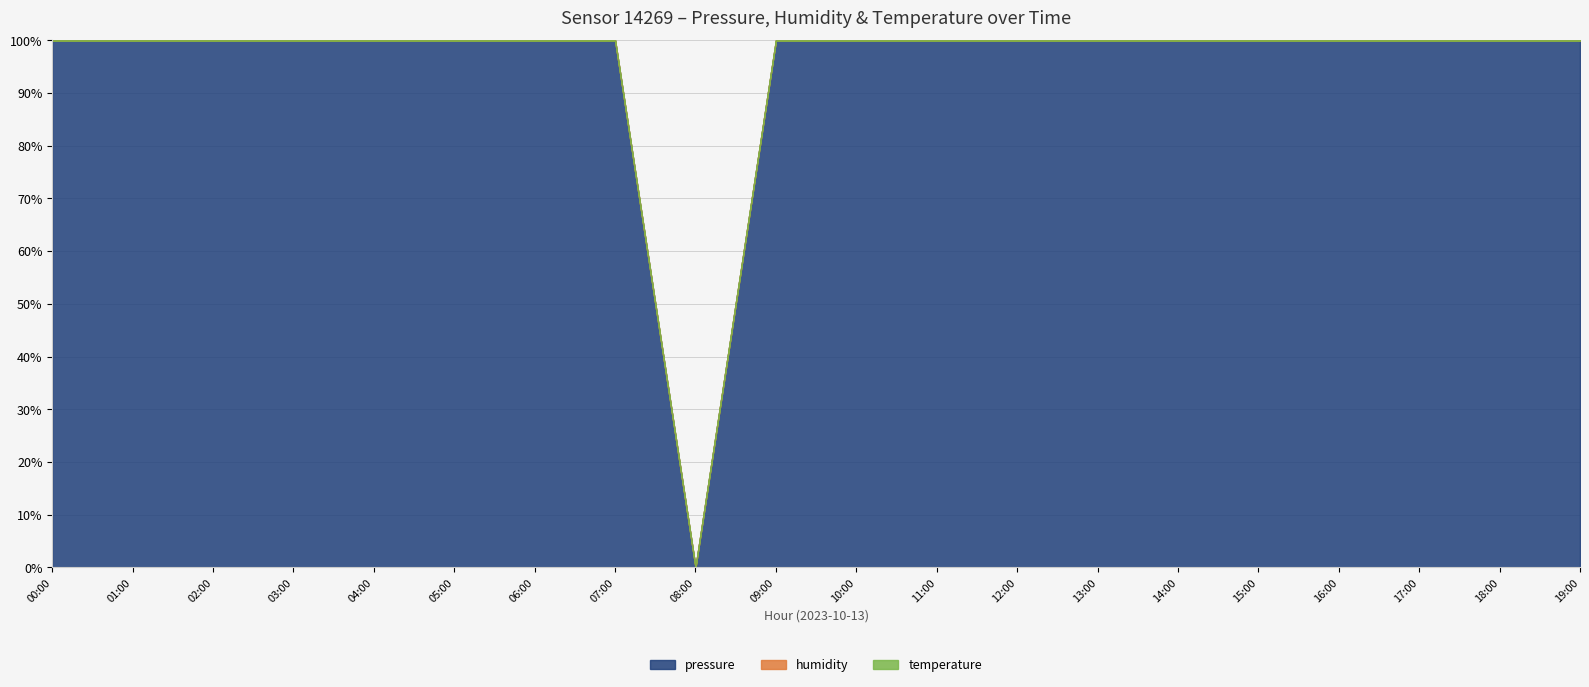

Reading right to left, what are all the values shown in this chart?

pressure: 19:00=75770.5	18:00=75760.6	17:00=75752.6	16:00=75738.6	15:00=75720.7	14:00=75702.7	13:00=75680.7	12:00=75660.8	11:00=75638.8	10:00=75618.8	09:00=75602.9	08:00=75598.9	07:00=75600.9	06:00=75610.9	05:00=75618.8	04:00=75630.8	03:00=75640.8	02:00=75662.8	01:00=75700.7	00:00=75748.6
humidity: 19:00=100.0	18:00=100.0	17:00=100.0	16:00=100.0	15:00=100.0	14:00=100.0	13:00=100.0	12:00=100.0	11:00=100.0	10:00=100.0	09:00=100.0	08:00=100.0	07:00=100.0	06:00=100.0	05:00=100.0	04:00=100.0	03:00=100.0	02:00=100.0	01:00=100.0	00:00=100.0
temperature: 19:00=-143.0	18:00=-143.0	17:00=-143.0	16:00=-143.0	15:00=-143.0	14:00=-143.0	13:00=-143.0	12:00=-143.0	11:00=-143.0	10:00=-143.0	09:00=-143.0	08:00=-143.0	07:00=-143.0	06:00=-143.0	05:00=-143.0	04:00=-143.0	03:00=-143.0	02:00=-143.0	01:00=-143.0	00:00=-143.0